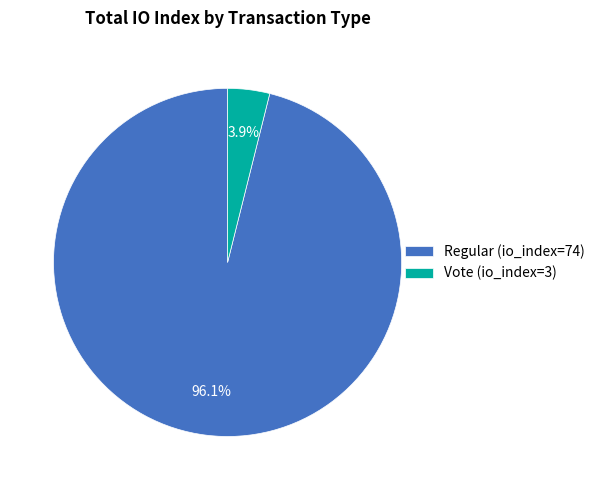

What is the total percentage of Vote (io_index=3) and Regular (io_index=74)?

100.0%